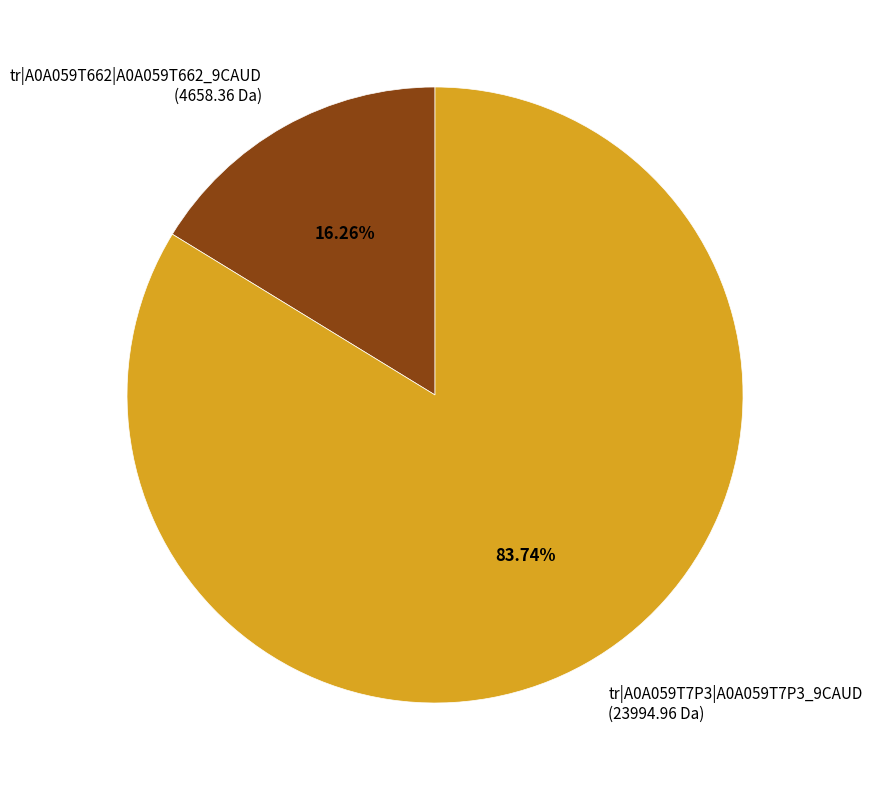

How many slices are in this pie chart?

2